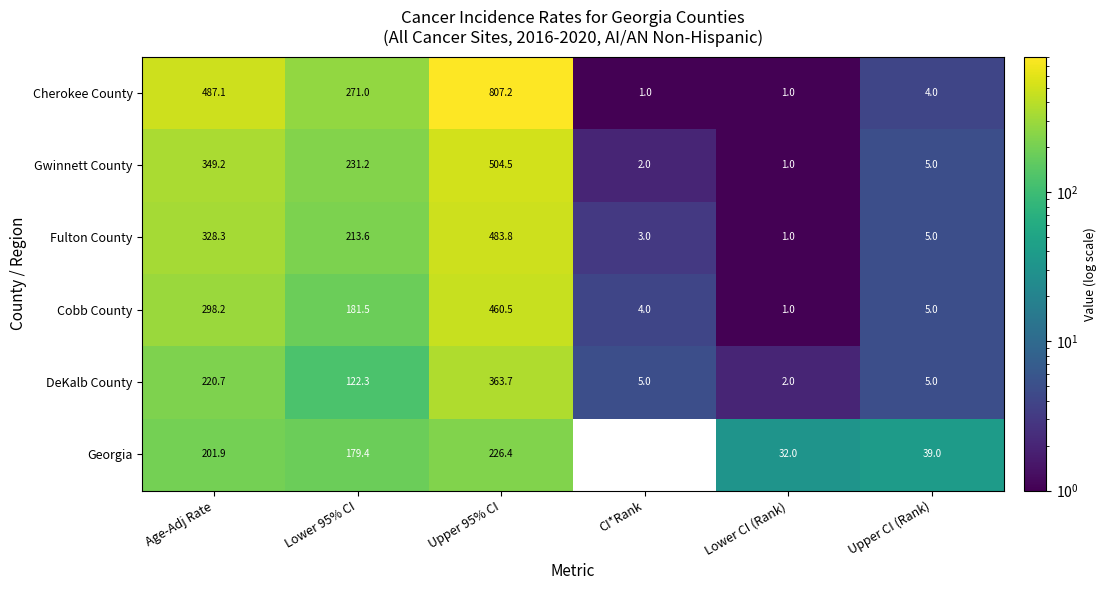

True or false: Gwinnett County has a value of 102.7 at Lower 95% CI.

False